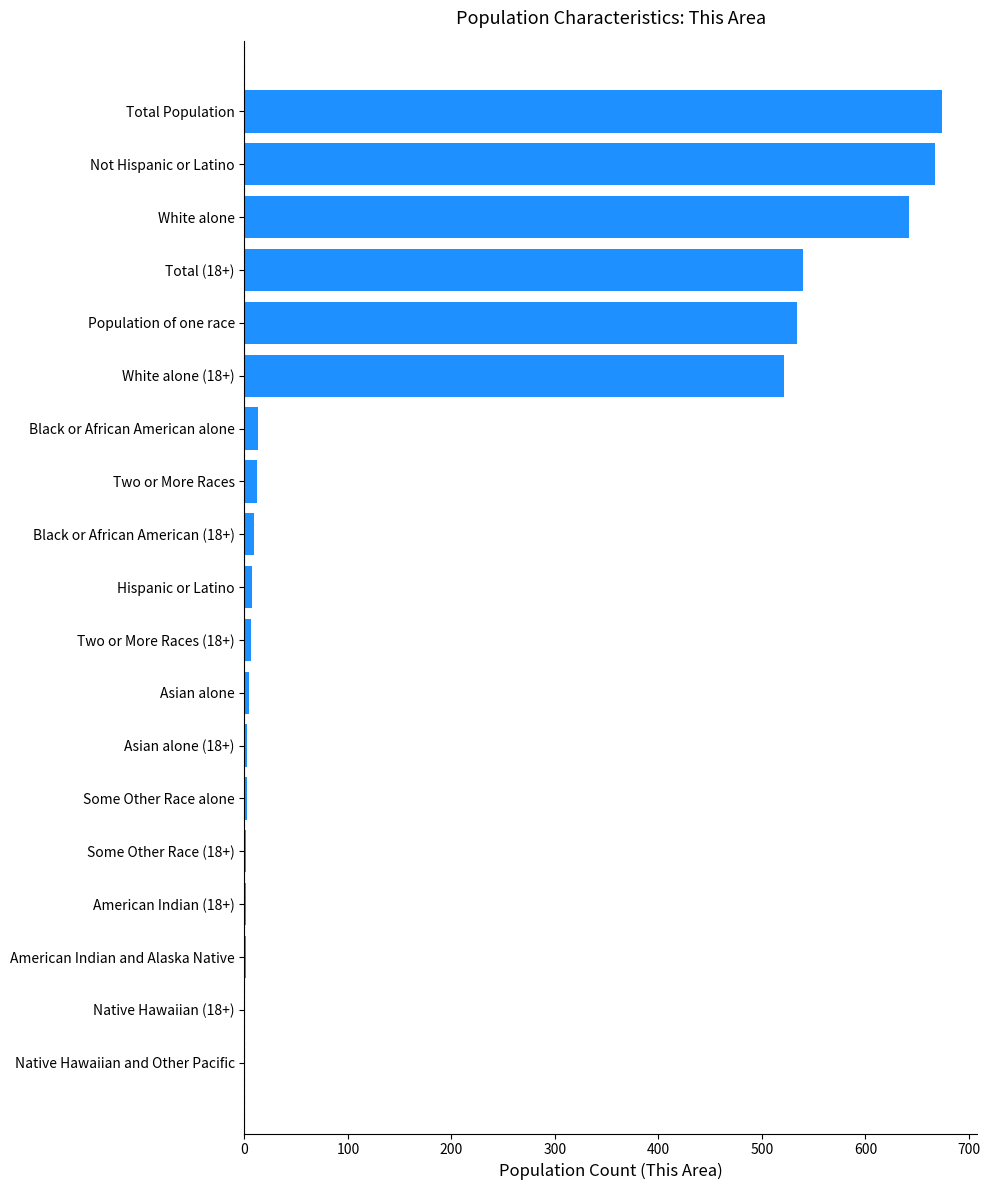

What is the sum of all values?

3636